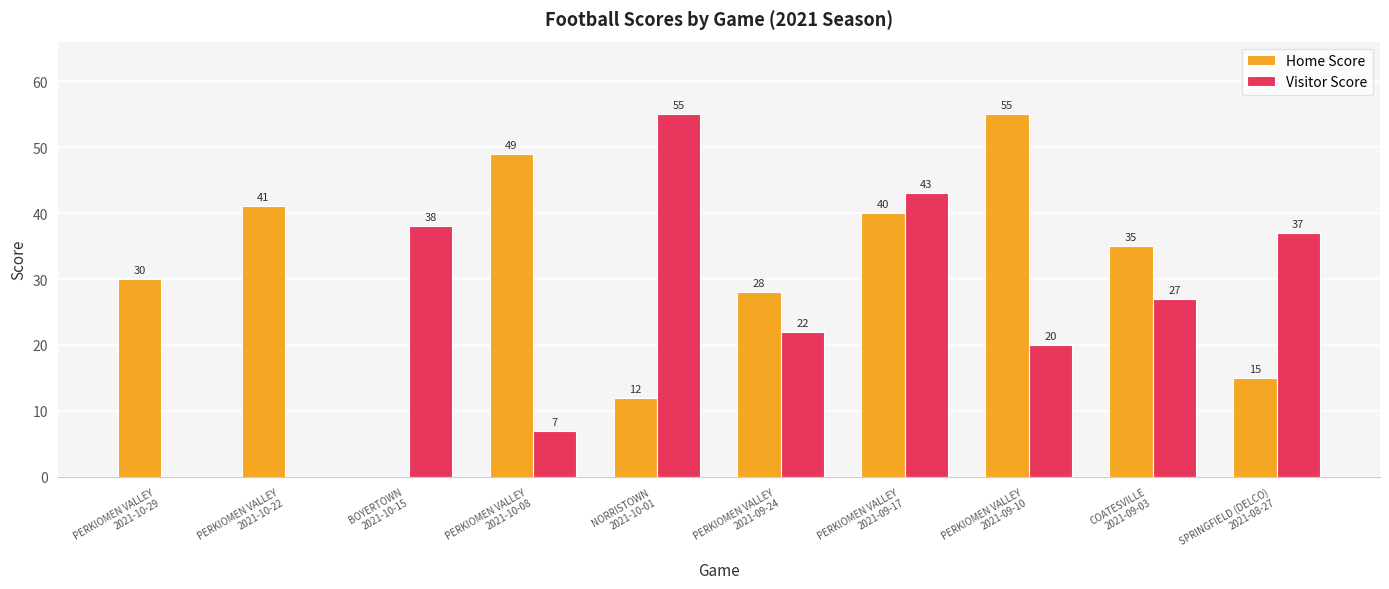

Which series has the largest total across all categories?

Home Score